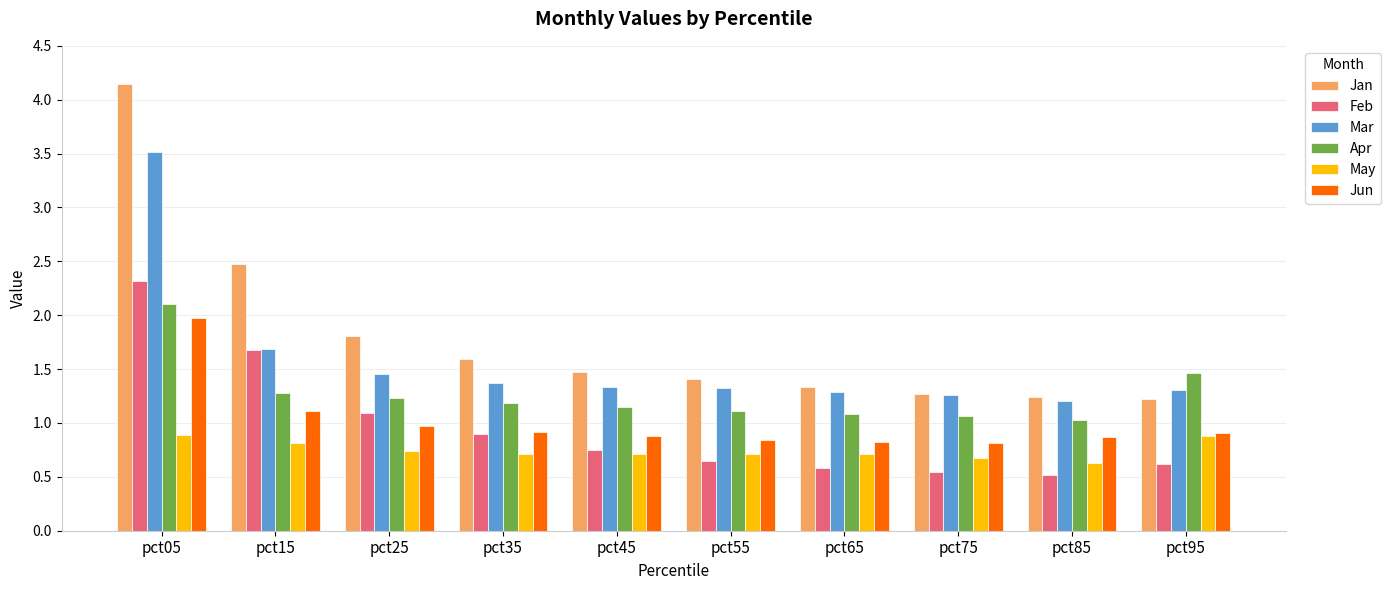

What is the value of the May bar at the 9th from the left?

0.6